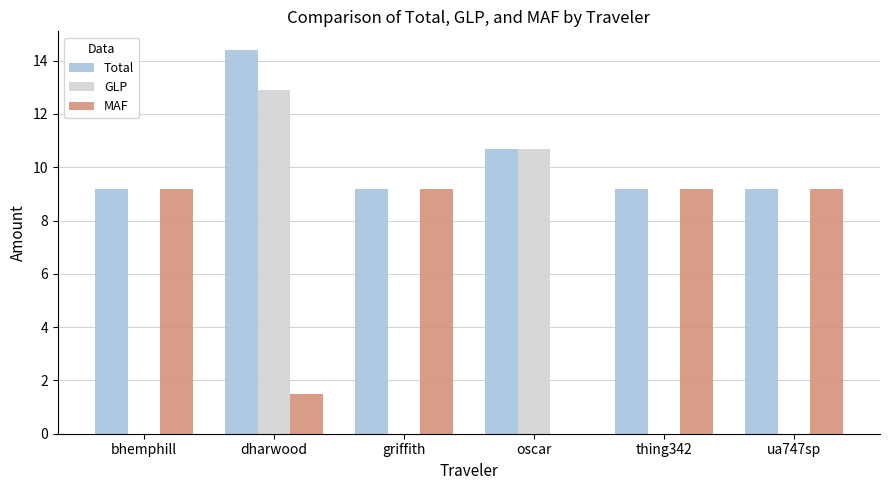

What is the total value across all series at thing342?

18.4